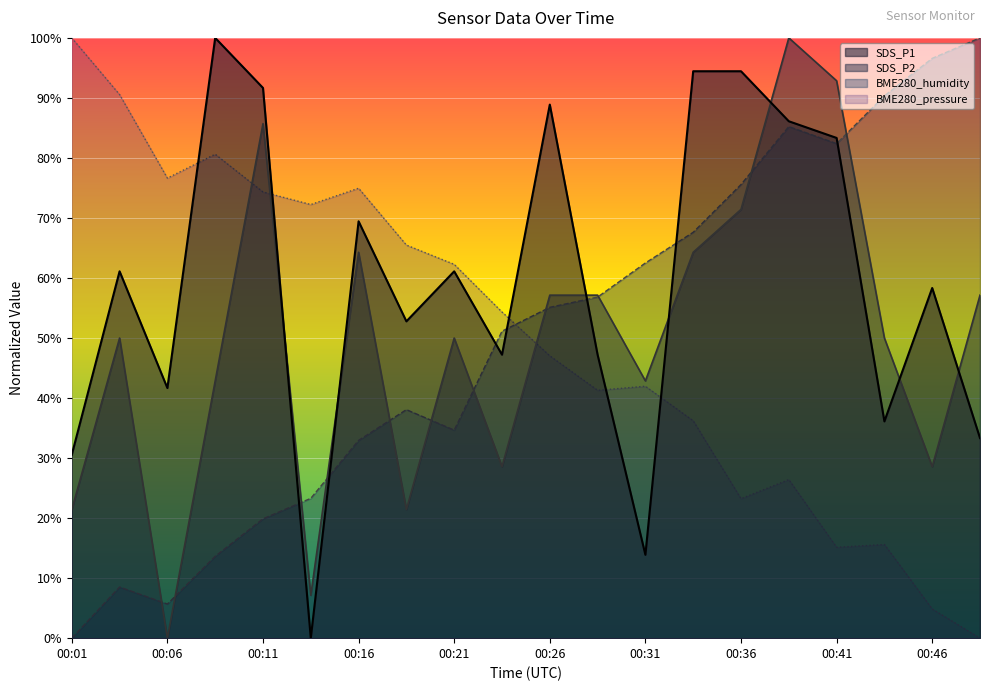

After their last crossing, which series has the higher values: SDS_P1 or BME280_humidity?

BME280_humidity